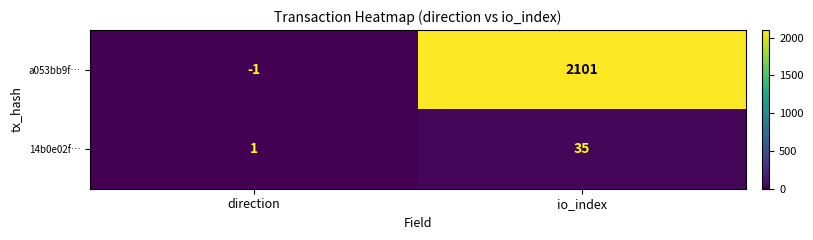

Rank the series by their average value, from highest to lowest.

a053bb9f…, 14b0e02f…